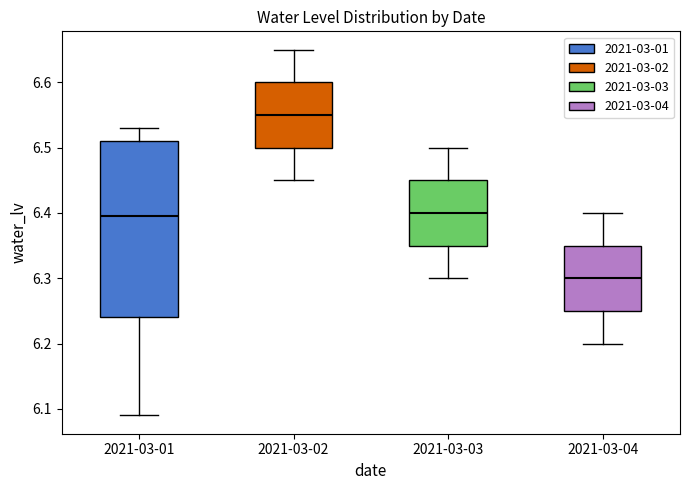

Reading left to right, transcribe this box plot: for each box, give where its median line is, the range the box spans, and where its two whiskers end, as read against the y-axis. The values are not printed on the chart, so give them approximately, as read against the axis.

2021-03-01: median 6.40, box 6.24 to 6.51, whiskers 6.09 to 6.53
2021-03-02: median 6.55, box 6.50 to 6.60, whiskers 6.45 to 6.65
2021-03-03: median 6.40, box 6.35 to 6.45, whiskers 6.30 to 6.50
2021-03-04: median 6.30, box 6.25 to 6.35, whiskers 6.20 to 6.40